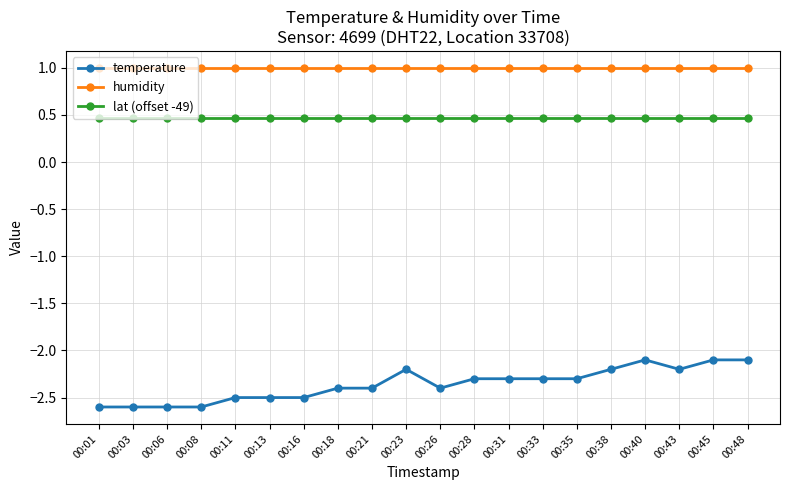

Rank the series by their average value, from lowest to highest.

temperature, lat (offset -49), humidity